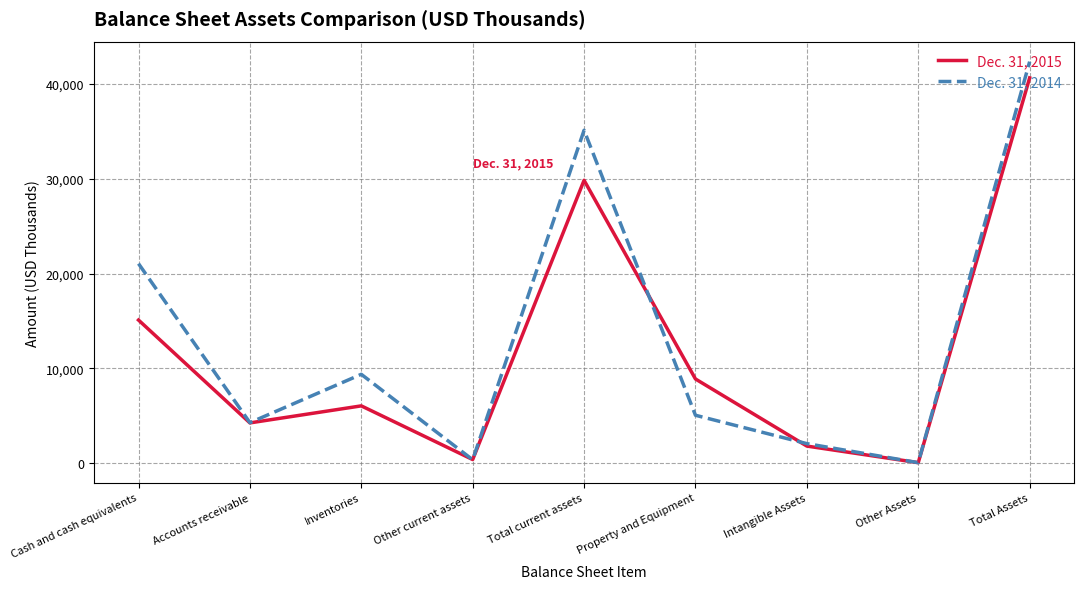

What is the sum of all Dec. 31, 2015 values?

107097